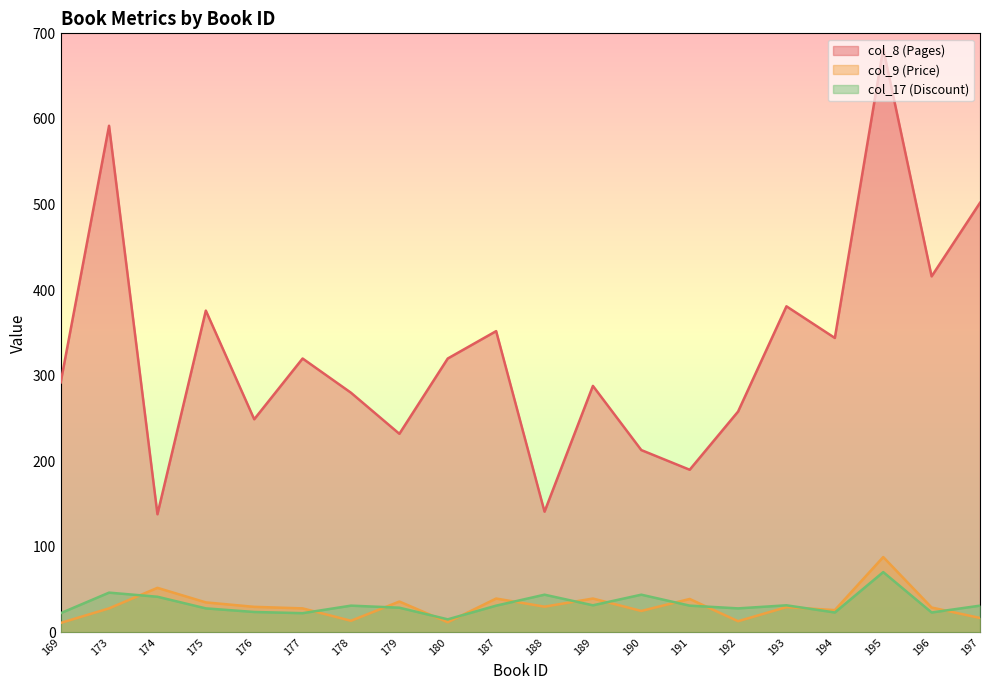

What is the approximate value of col_17 (Discount) at 197?

31.2